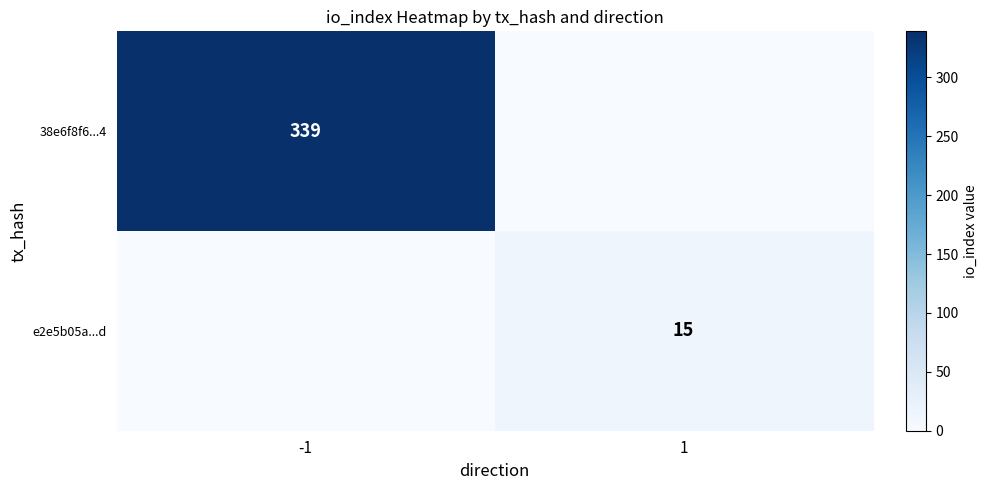

Is the value of e2e5b05a...d at 1 greater than the value of 38e6f8f6...4 at -1?

No